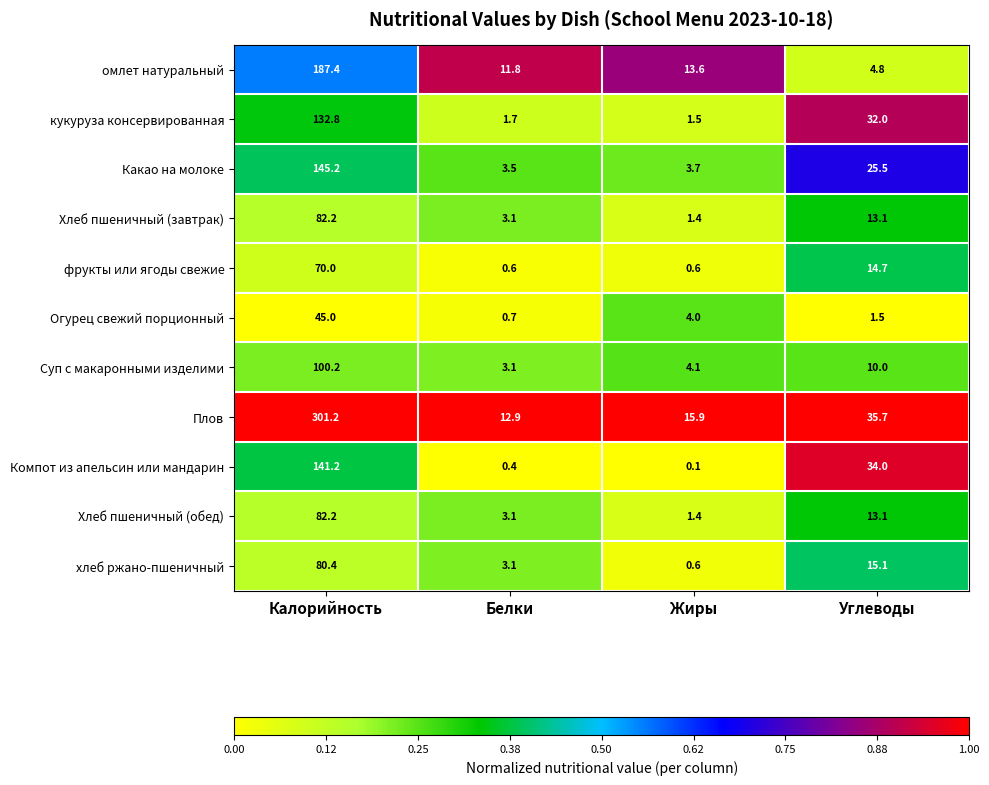

What is the total value across all series at Белки?

44.0